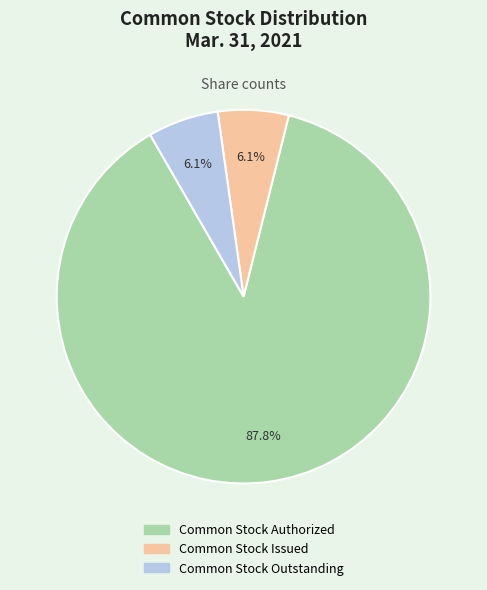

How much of the chart is everything except Common Stock Outstanding?

93.9%